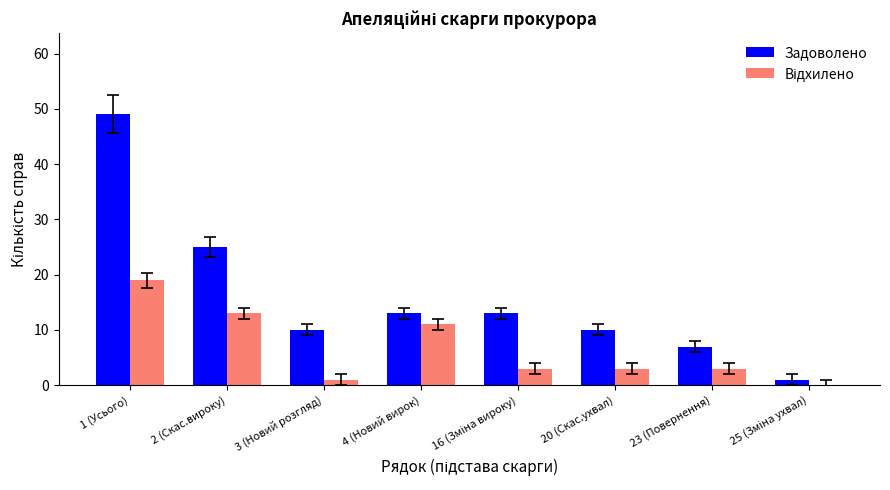

Between 2 (Скас.вироку) and 4 (Новий вирок), which series saw the biggest shift?

Задоволено